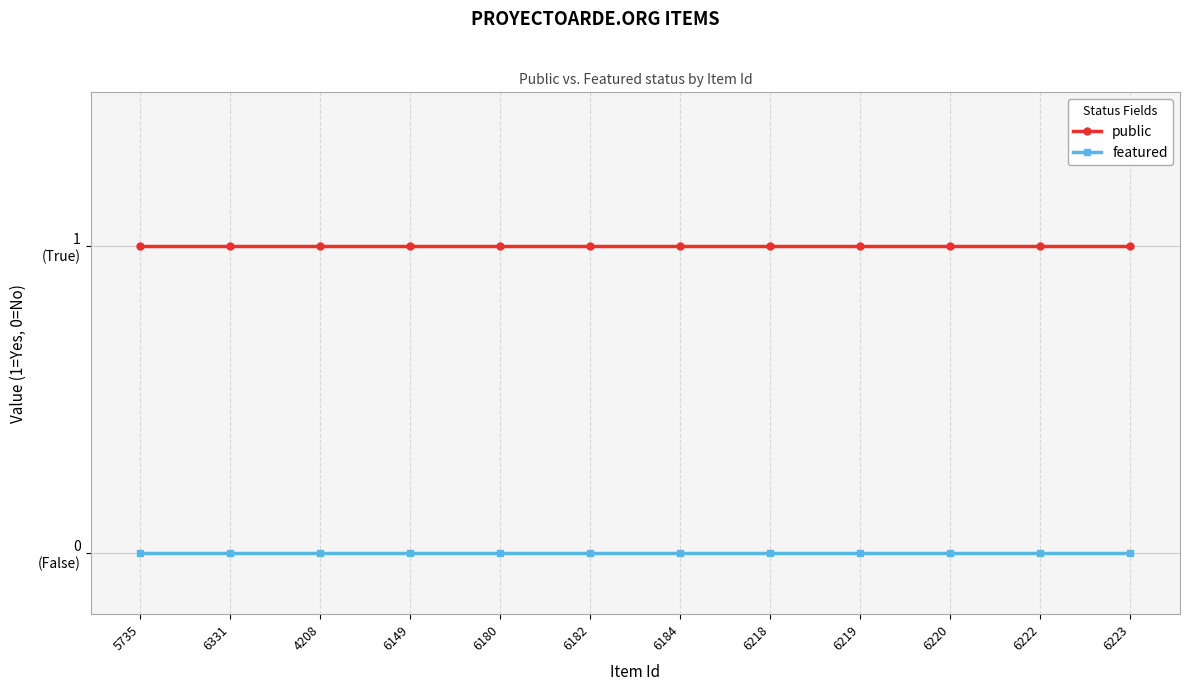

Which series has the largest total across all categories?

public